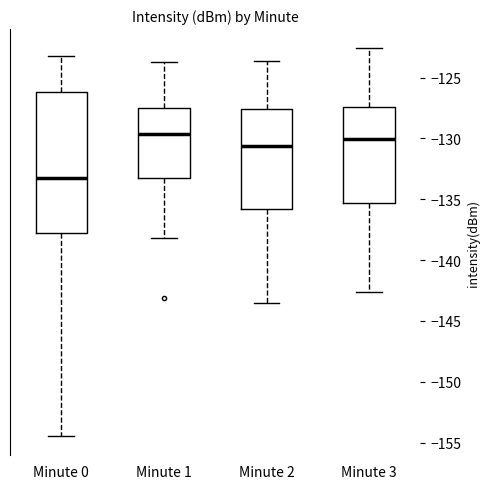

Reading left to right, transcribe this box plot: for each box, give where its median line is, the range the box spans, and where its two whiskers end, as read against the y-axis. The values are not printed on the chart, so give them approximately, as read against the axis.

Minute 0: median -133.0, box -138.0 to -126.0, whiskers -154.5 to -123.0
Minute 1: median -129.5, box -133.5 to -127.5, whiskers -138.0 to -123.5
Minute 2: median -130.5, box -136.0 to -127.5, whiskers -143.5 to -123.5
Minute 3: median -130.0, box -135.5 to -127.5, whiskers -142.5 to -122.5